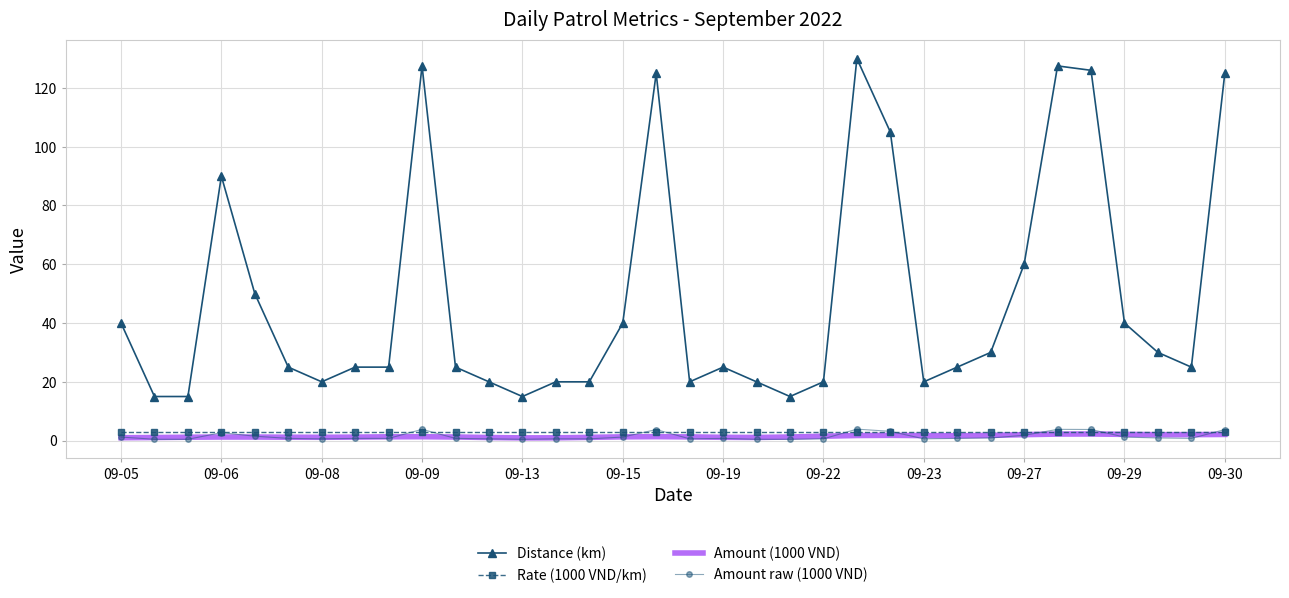

Which series has the largest total across all categories?

Distance (km)